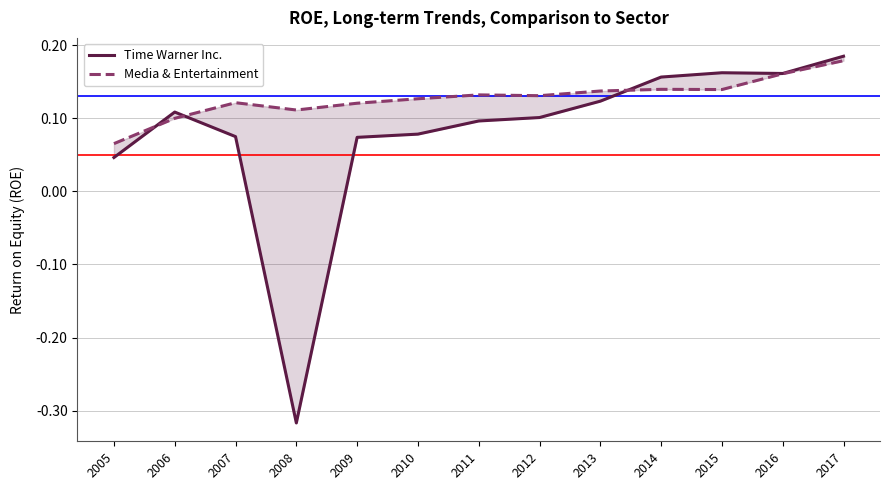

What is the sum of the Time Warner Inc. values at 2016 and 2014?

0.3